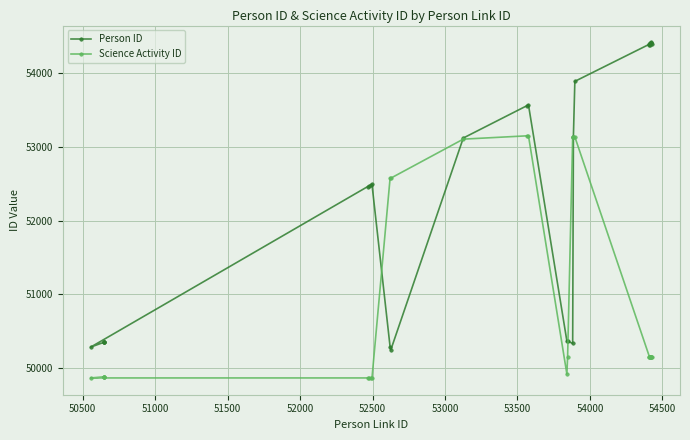

How many data points in Person ID are less than 52491?

13